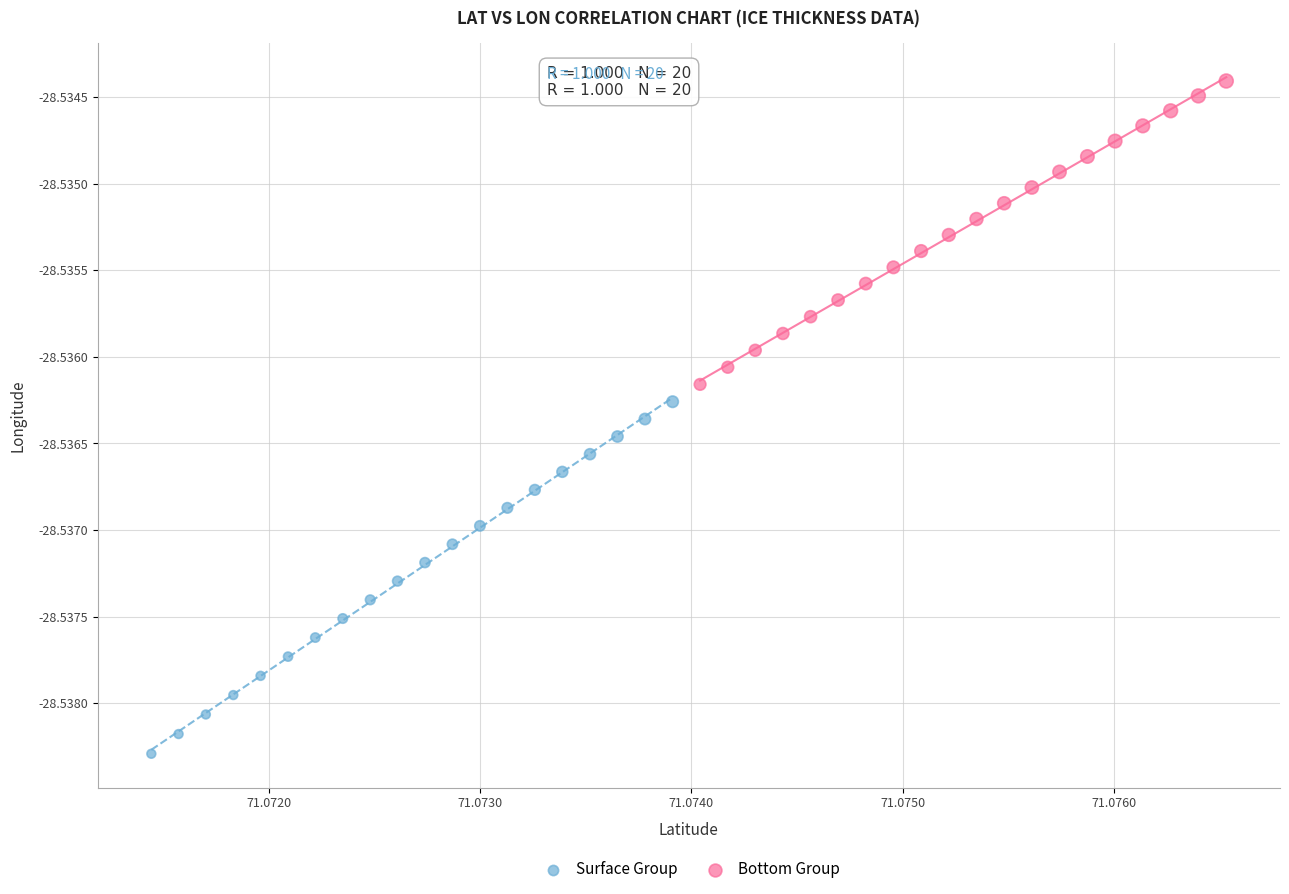

Which series reaches the maximum Y coordinate?

Bottom Group